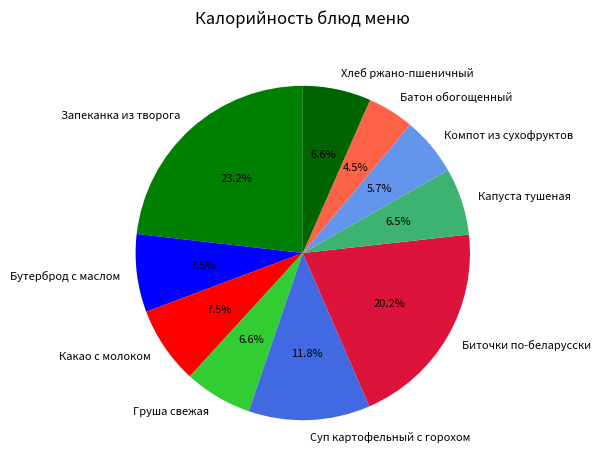

What percentage is NOT represented by Суп картофельный с горохом?

88.2%